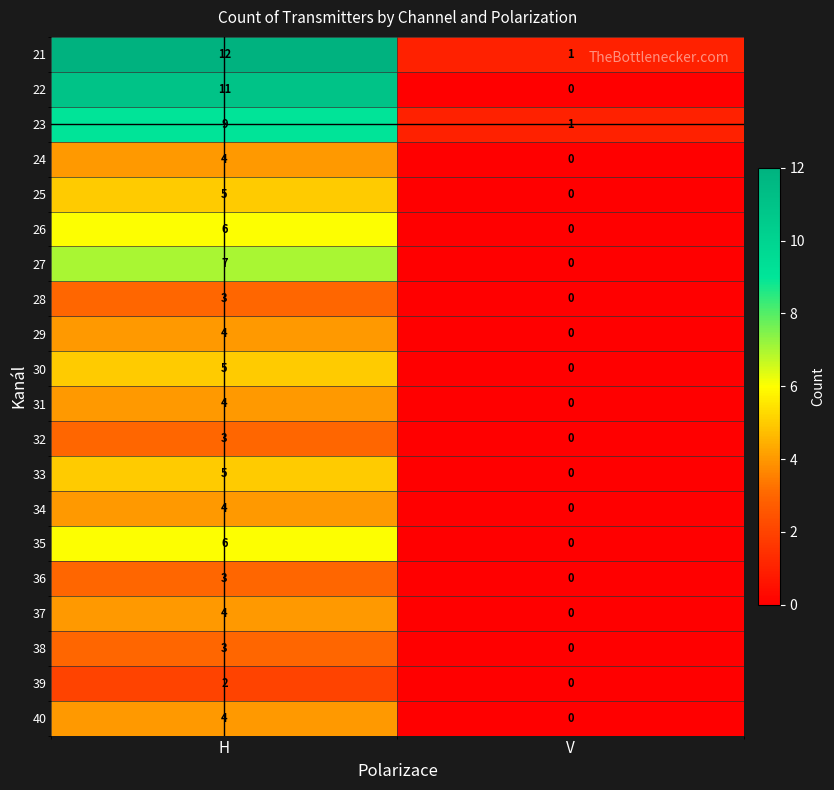

What is the difference between the 22 values at V and H?

11